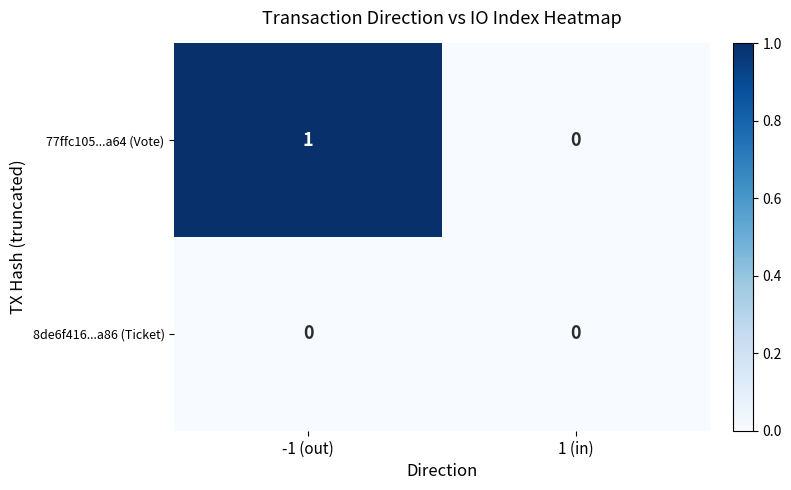

Where is 77ffc105...a64 (Vote) nearest to the value 0?

1 (in)